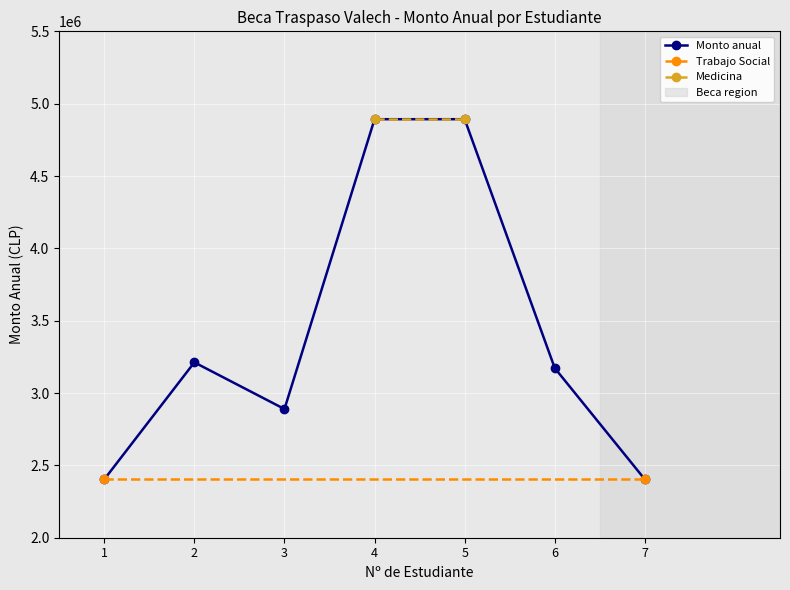

Reading right to left, list all the values displayed in this chart.

2403199	3172473	4892666	4892666	2889482	3212074	2403199